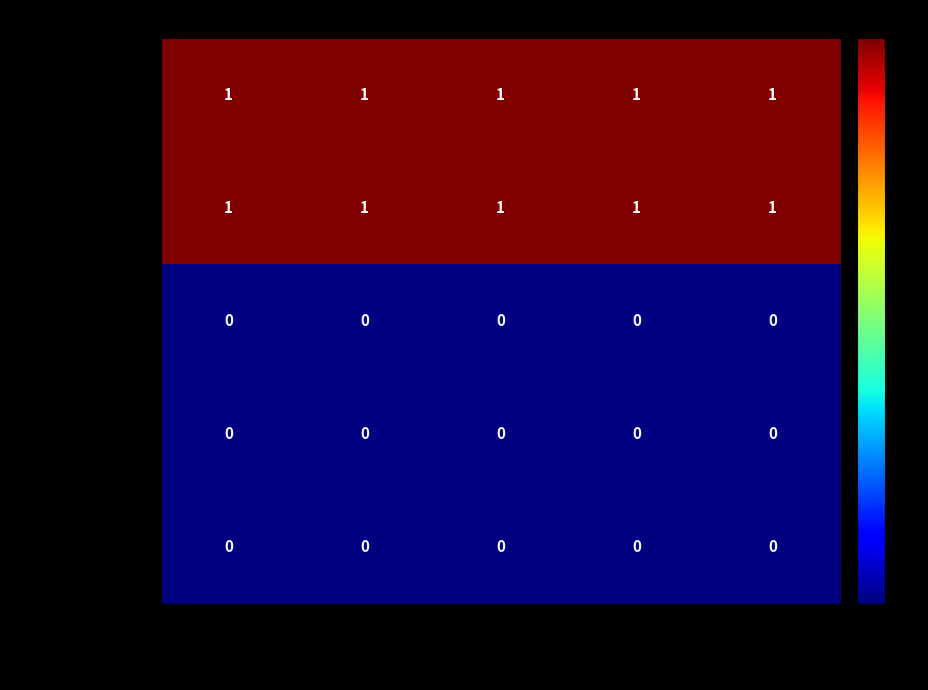

Is the value of Extension.id at Extension.id greater than the value of Extension.url at Extension.url?

No